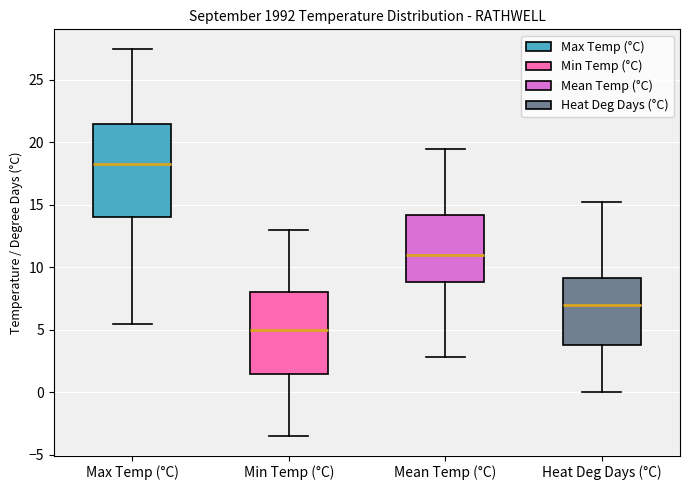

Reading left to right, read every box against the y-axis: the position of its median line, the range the box covers, and the ends of its whiskers. The values are not printed on the chart, so give them approximately, as read against the axis.

Max Temp (°C): median 18.5, box 14.0 to 21.5, whiskers 5.5 to 27.5
Min Temp (°C): median 5.0, box 1.5 to 8.0, whiskers -3.5 to 13.0
Mean Temp (°C): median 11.0, box 9.0 to 14.0, whiskers 3.0 to 19.5
Heat Deg Days (°C): median 7.0, box 4.0 to 9.0, whiskers 0.0 to 15.0